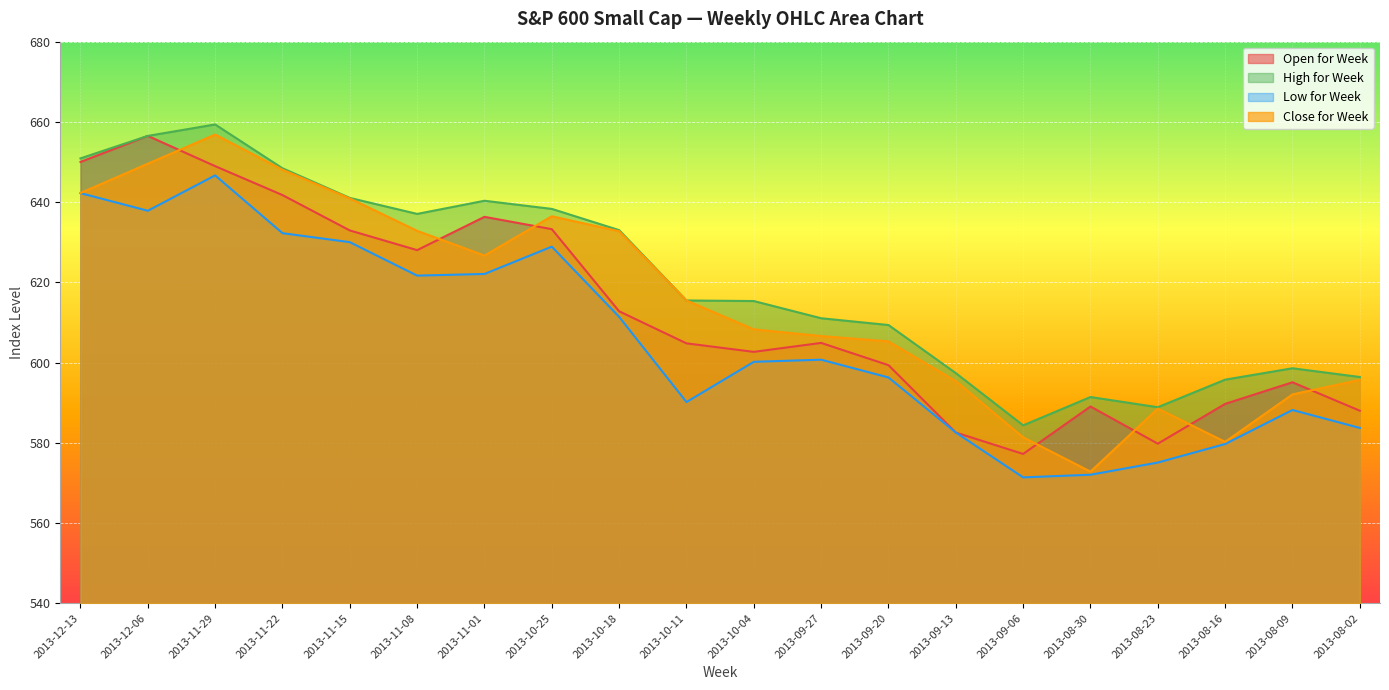

What is the difference between the highest and lowest values at 2013-10-11?

25.3